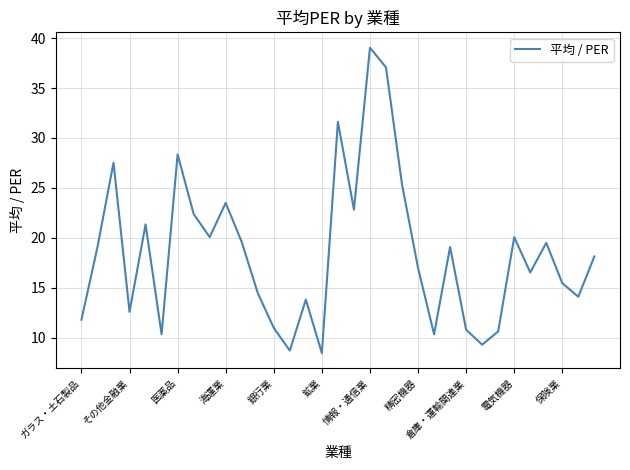

What is the difference between the maximum and minimum values?

30.6